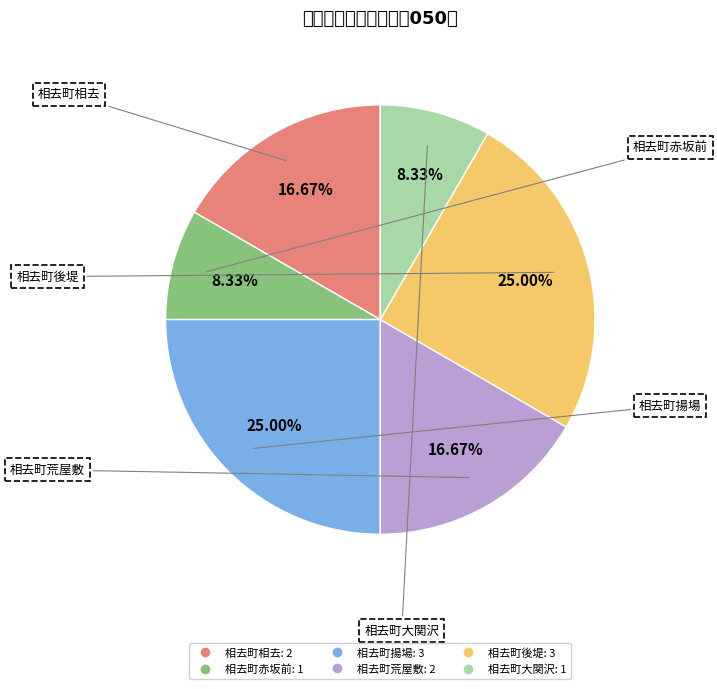

What is the smallest slice in the pie chart?

相去町赤坂